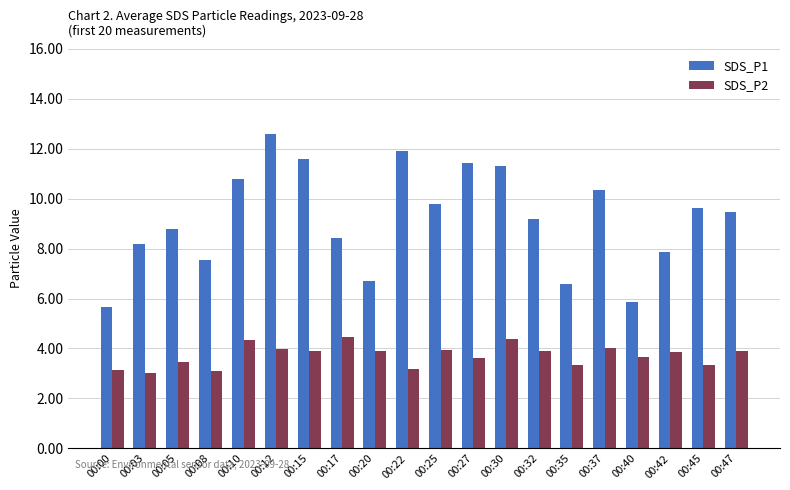

Is the value of SDS_P2 at 00:20 greater than the value of SDS_P1 at 00:42?

No